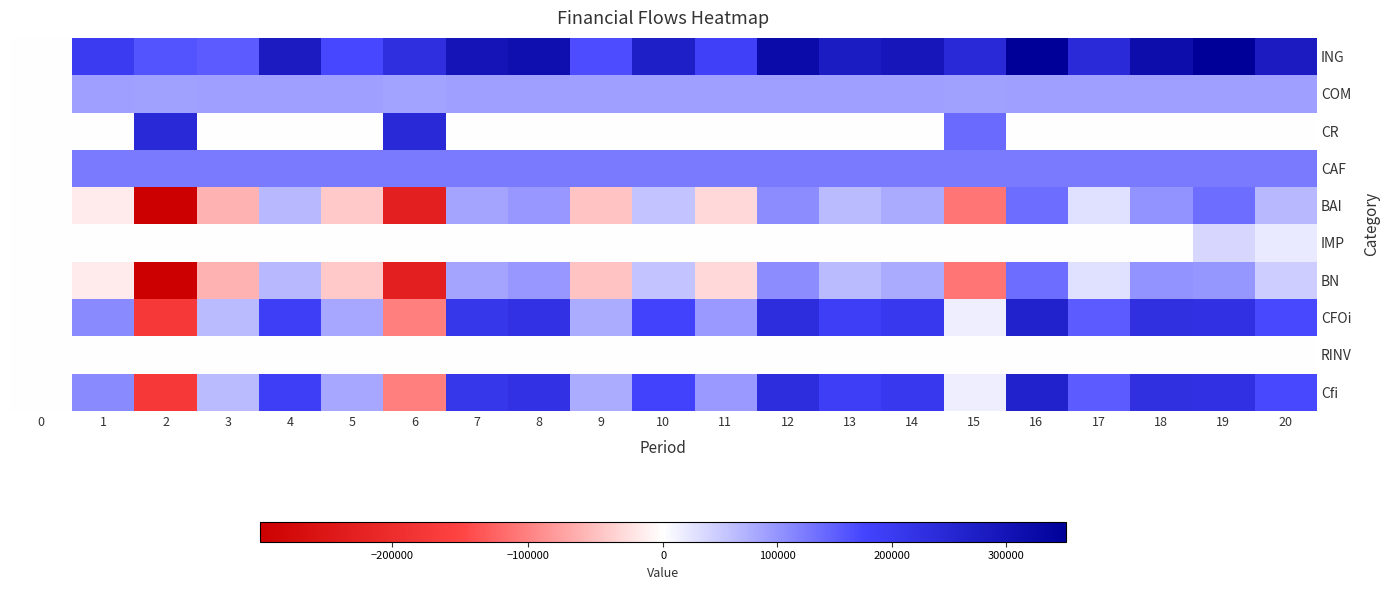

At which category is the sum across all series the highest?

16